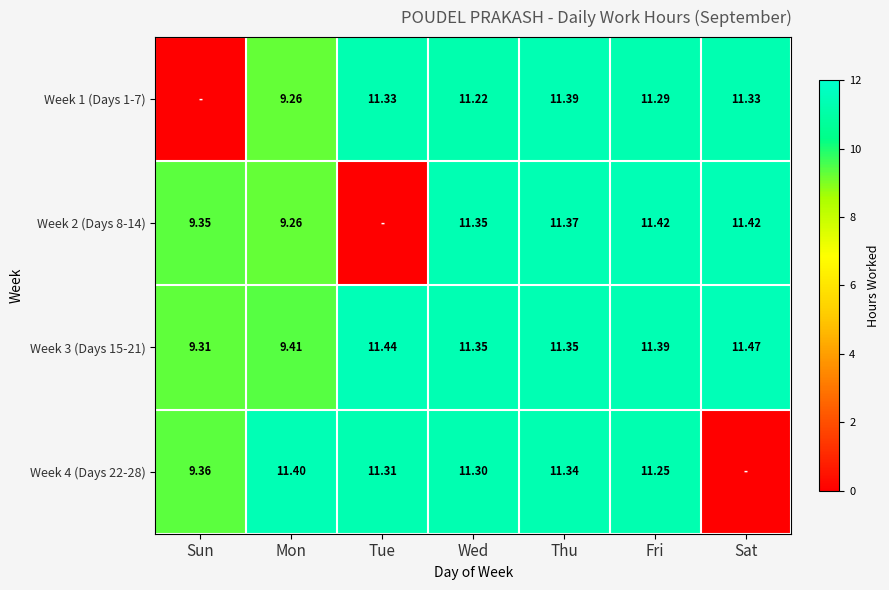

Where is Week 3 (Days 15-21) nearest to the value 10?

Mon